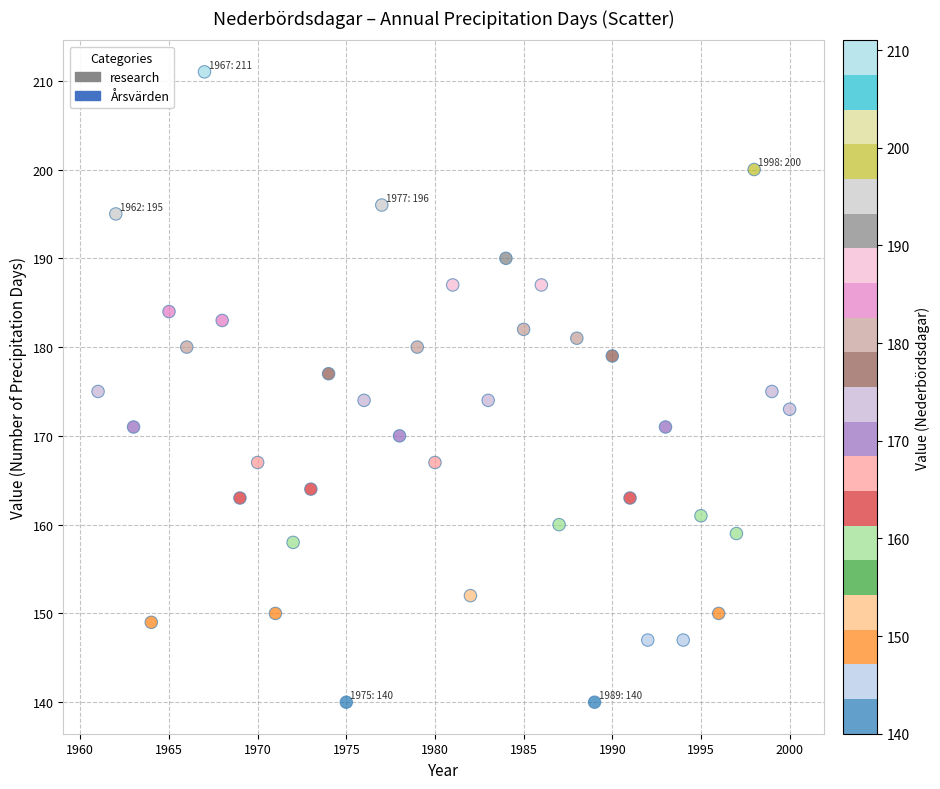

What is the range of X values (max minus min)?

39